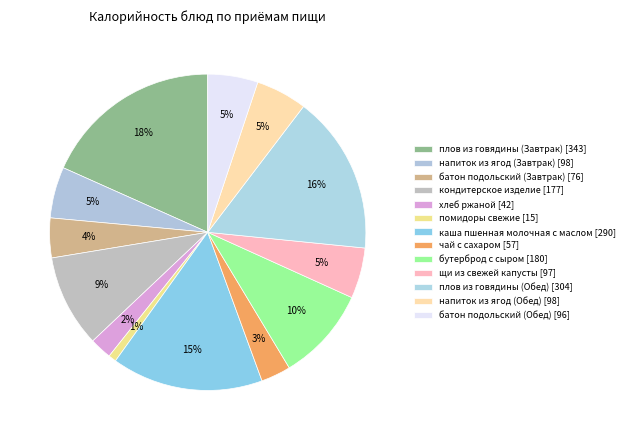

Which slice is the smallest?

помидоры свежие